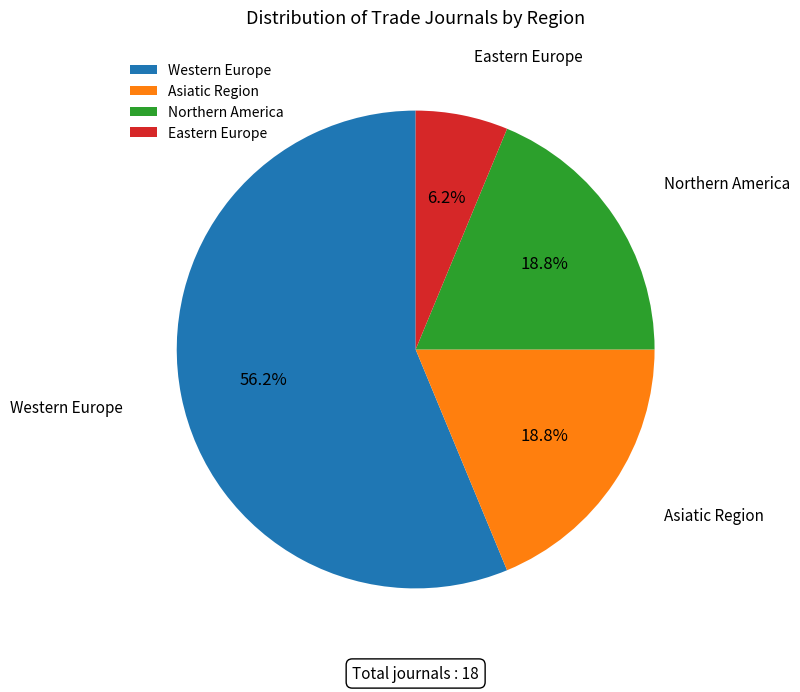

Does Eastern Europe represent more than half of the total?

No